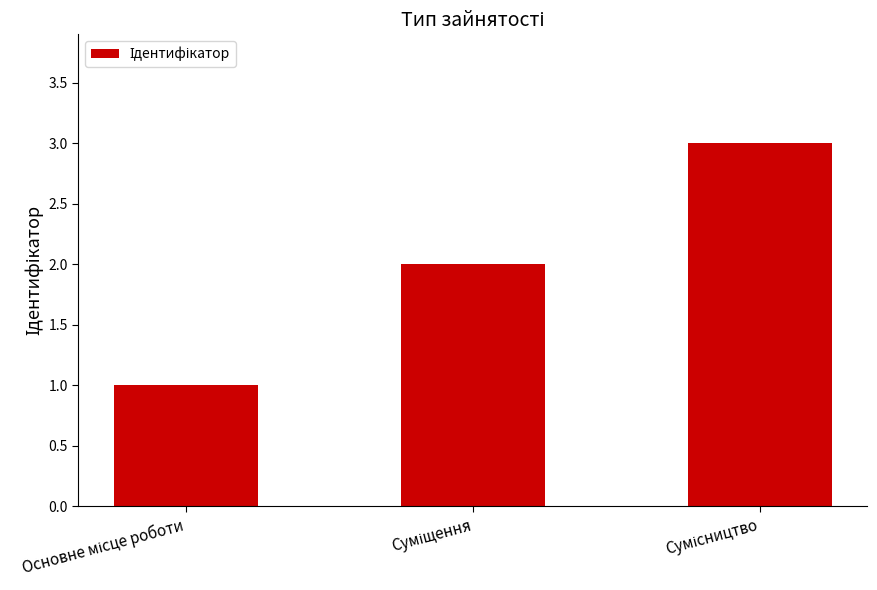

What is the sum of all values?

6